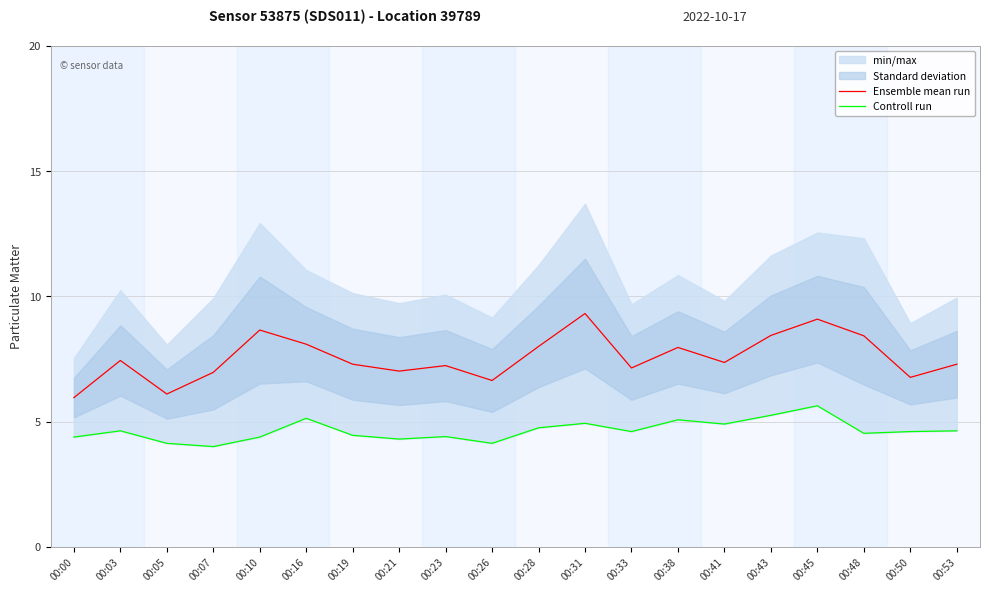

True or false: Ensemble mean run and Controll run intersect in this chart.

False